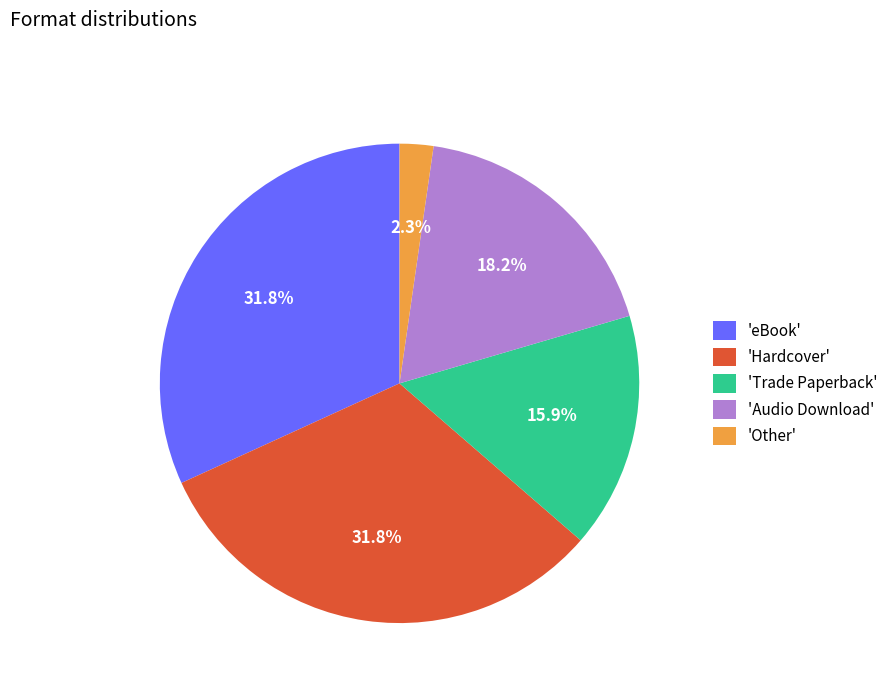

Which has a higher value, 'Other' or 'Trade Paperback'?

'Trade Paperback'